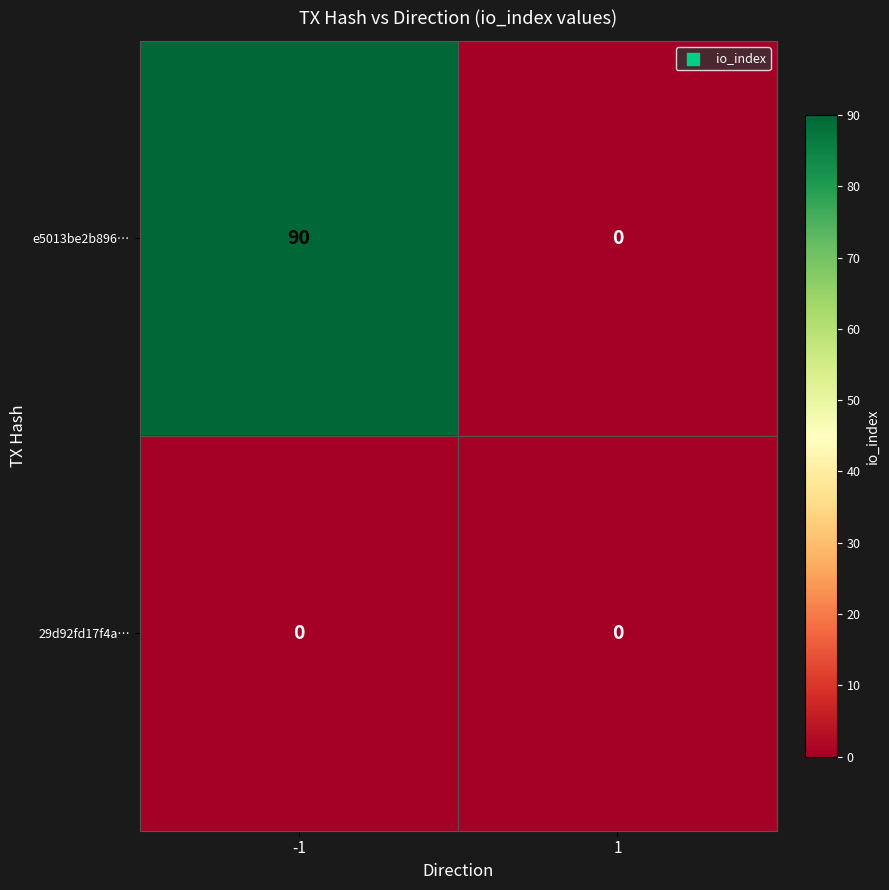

What is the maximum value shown in the chart?

90